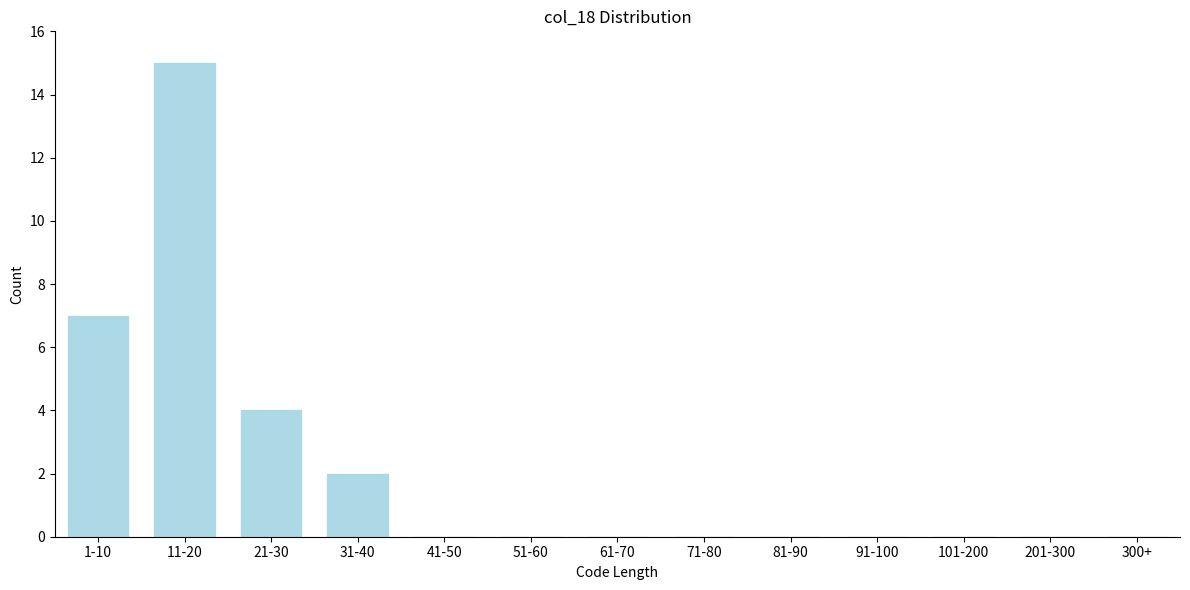

Reading right to left, extract all data points from this chart.

300+=0	201-300=0	101-200=0	91-100=0	81-90=0	71-80=0	61-70=0	51-60=0	41-50=0	31-40=2	21-30=4	11-20=15	1-10=7